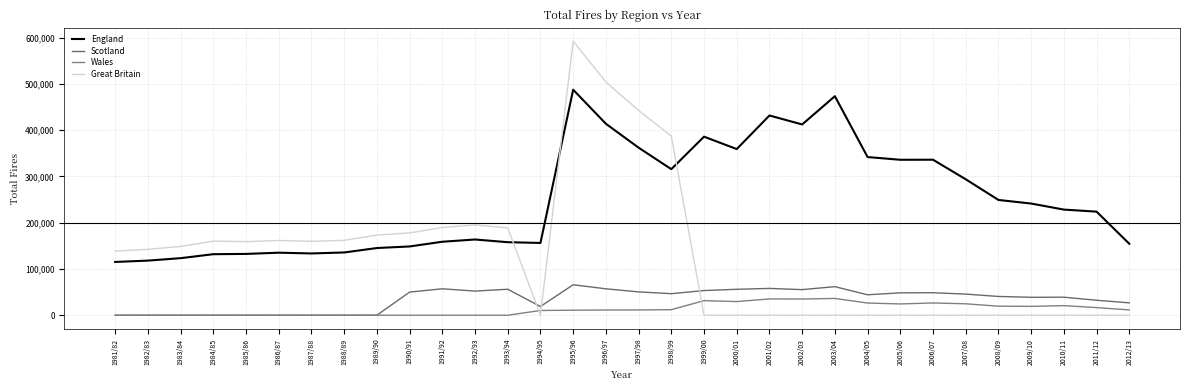

The value of Wales at 1993/94 is 0. True or false?

True